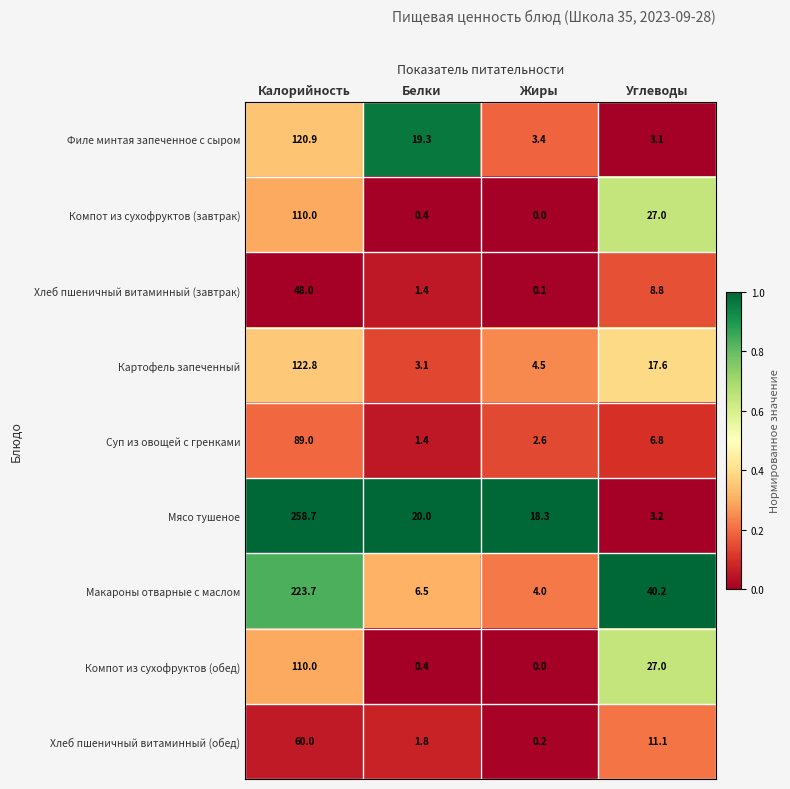

Which series changed the most between Жиры and Углеводы?

Макароны отварные с маслом